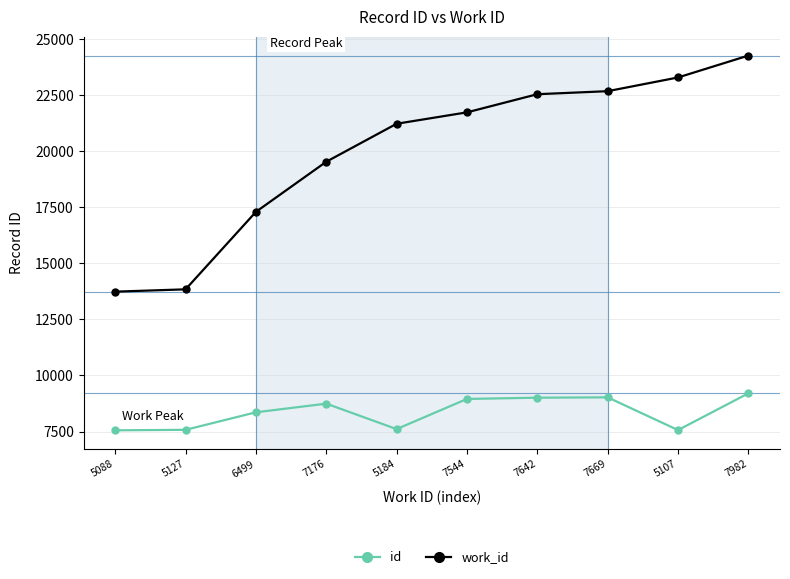

True or false: id and work_id intersect in this chart.

False